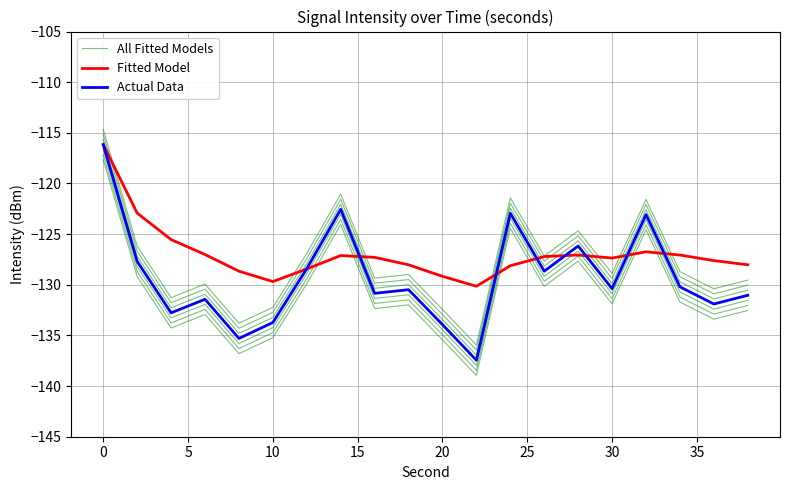

List the series in order of their overall mean, highest first.

Fitted Model, Actual Data, All Fitted Models